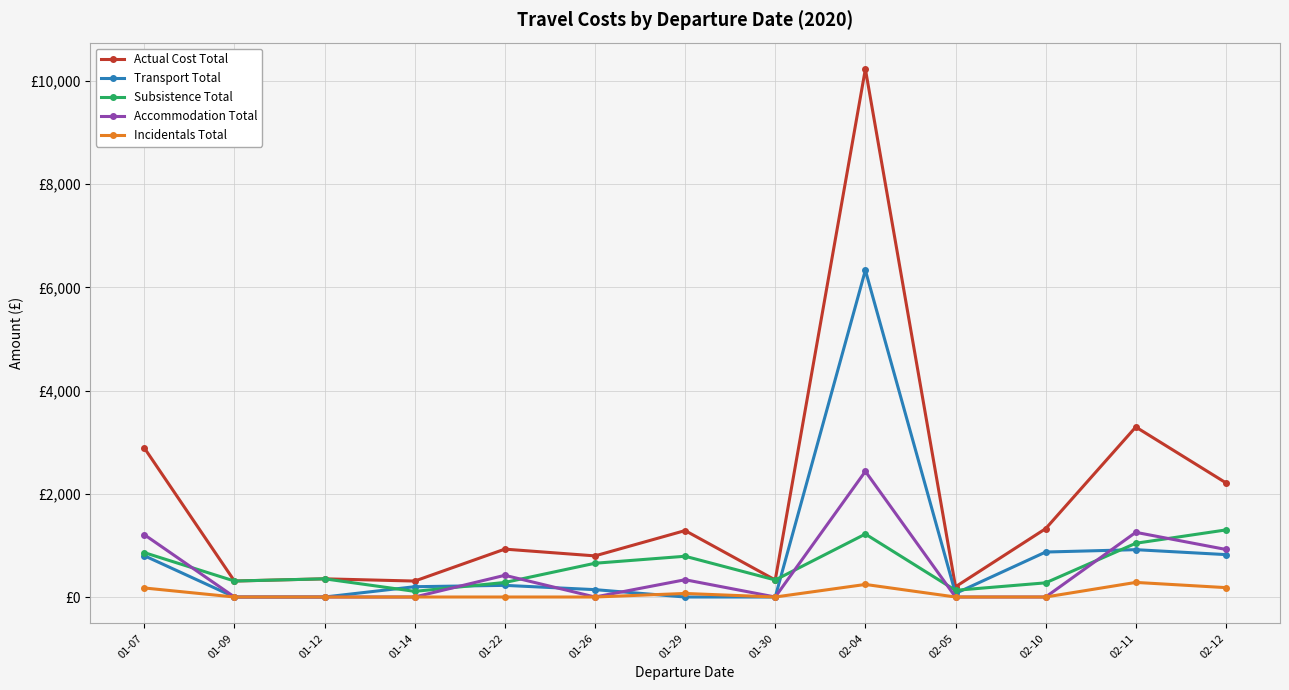

At which label is Accommodation Total closest to 1217?

01-07